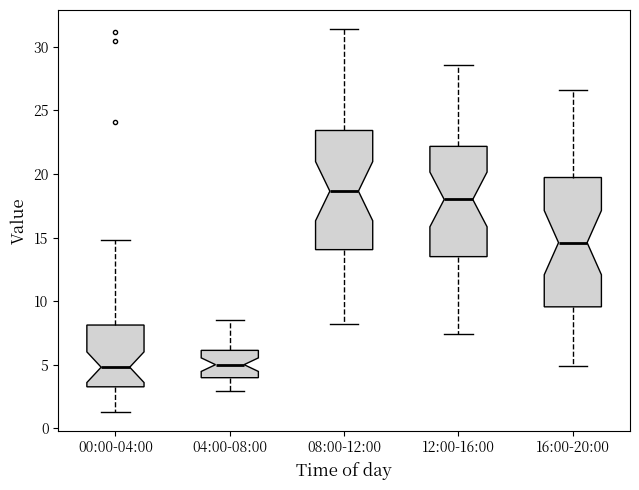

Which box has the highest median line?

08:00-12:00